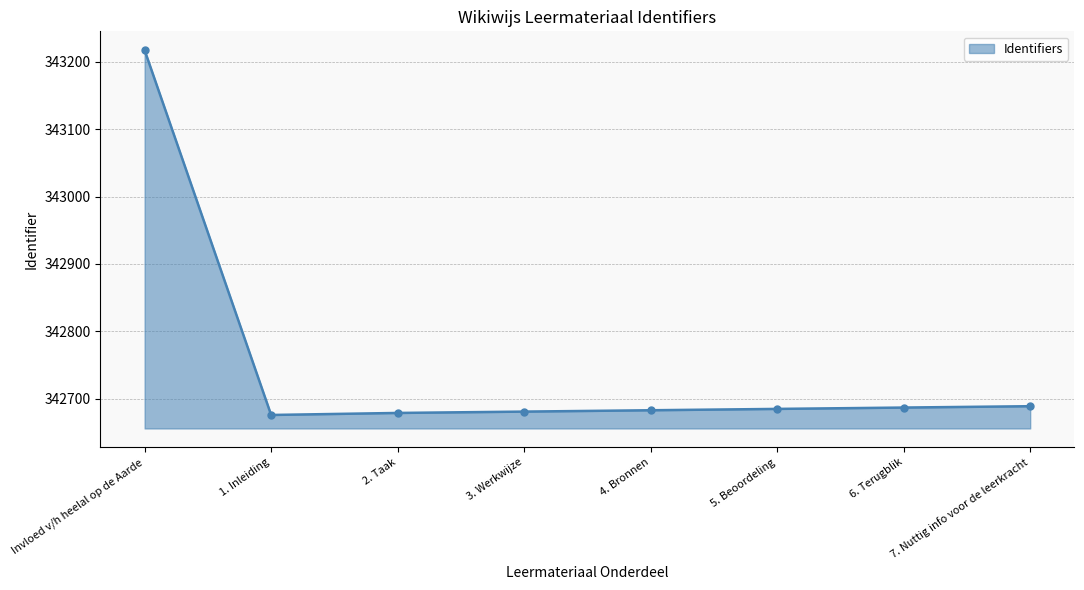

The value at 6. Terugblik is 492662. True or false?

False